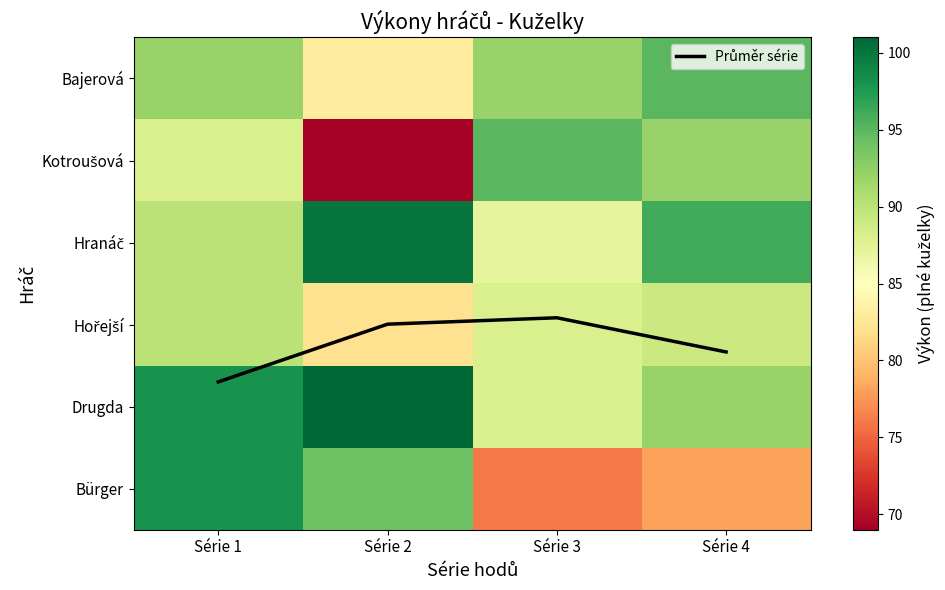

What is the difference between the Drugda values at Série 2 and Série 4?

9.0